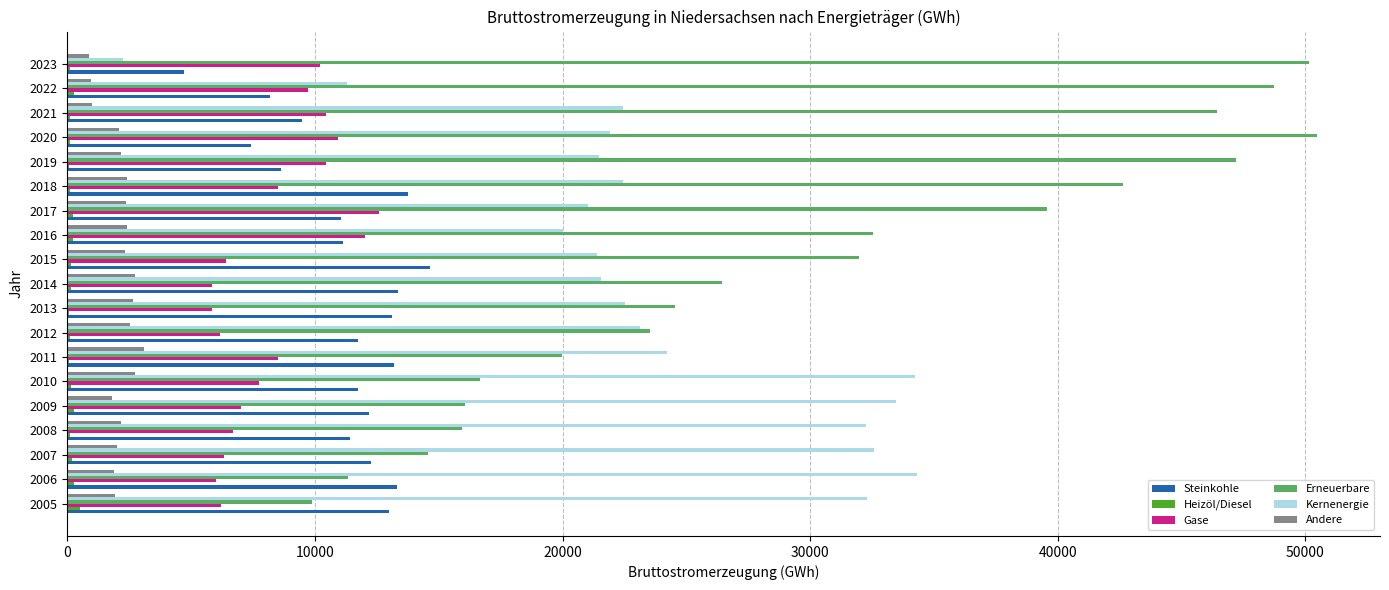

True or false: Steinkohle has a value of 8647 at 2019.

True